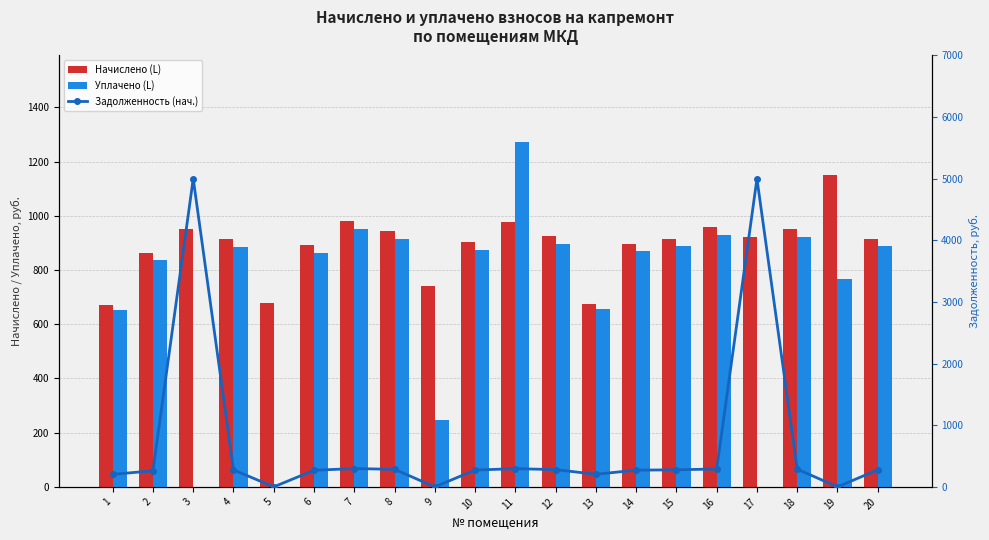

How many values in the Уплачено (L) series are below 874?

10